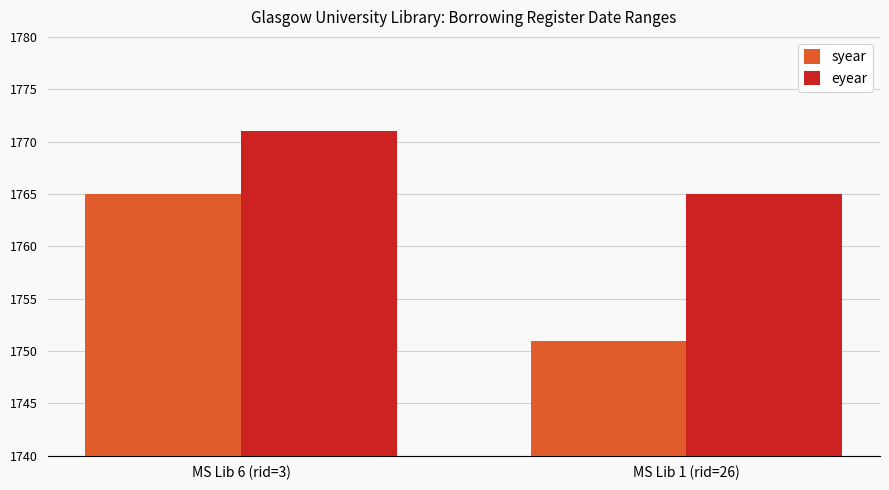

What value does the eyear series have at MS Lib 6 (rid=3)?

1771